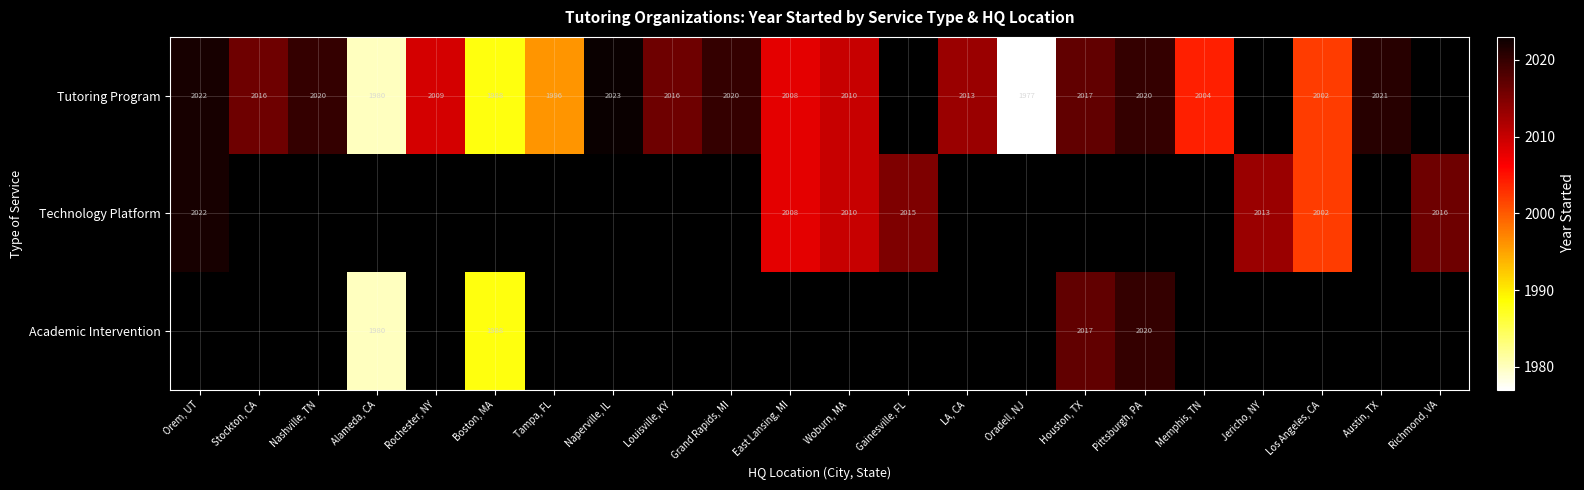

Is it true that Tutoring Program equals 2002 at Los Angeles, CA?

True